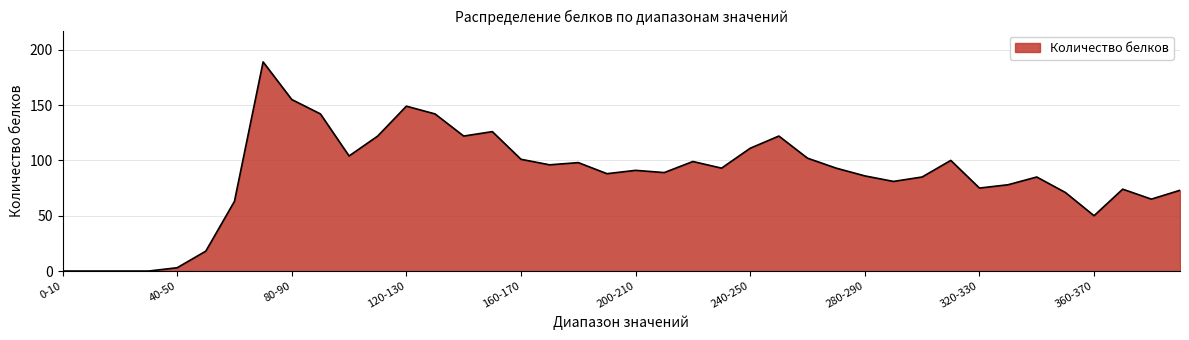

What is the sum of all values?

3441